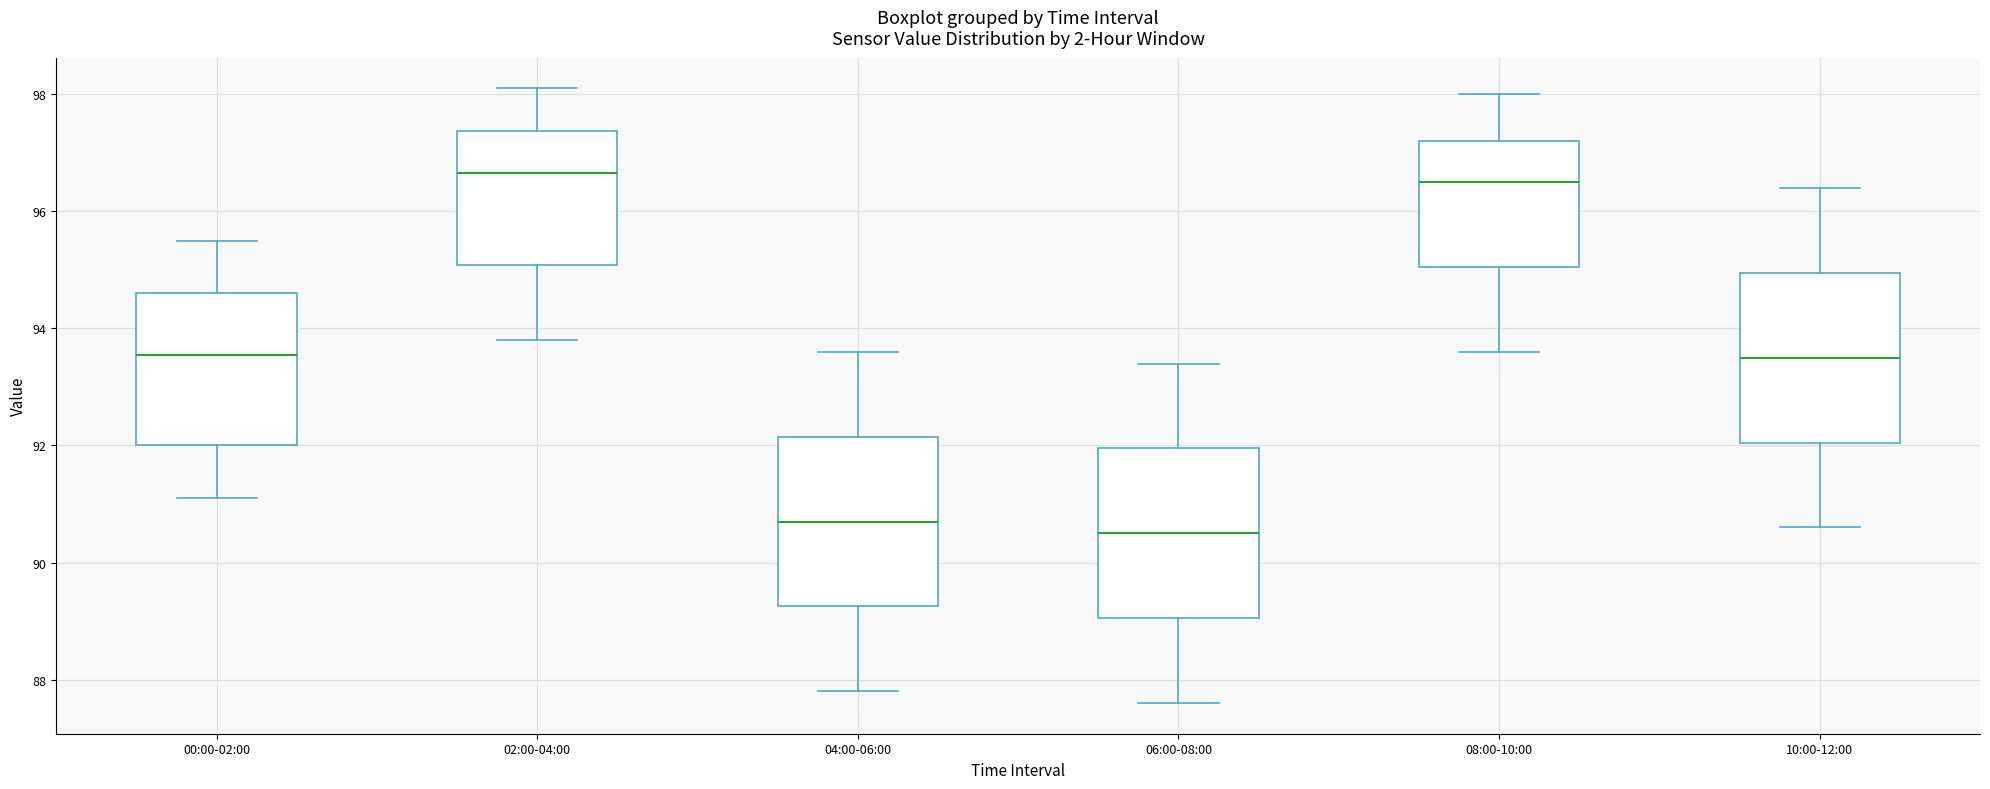

Reading left to right, read every box against the y-axis: the position of its median line, the range the box covers, and the ends of its whiskers. The values are not printed on the chart, so give them approximately, as read against the axis.

00:00-02:00: median 93.6, box 92.0 to 94.6, whiskers 91.2 to 95.6
02:00-04:00: median 96.6, box 95.0 to 97.4, whiskers 93.8 to 98.2
04:00-06:00: median 90.8, box 89.2 to 92.2, whiskers 87.8 to 93.6
06:00-08:00: median 90.6, box 89.0 to 92.0, whiskers 87.6 to 93.4
08:00-10:00: median 96.6, box 95.0 to 97.2, whiskers 93.6 to 98.0
10:00-12:00: median 93.6, box 92.0 to 95.0, whiskers 90.6 to 96.4